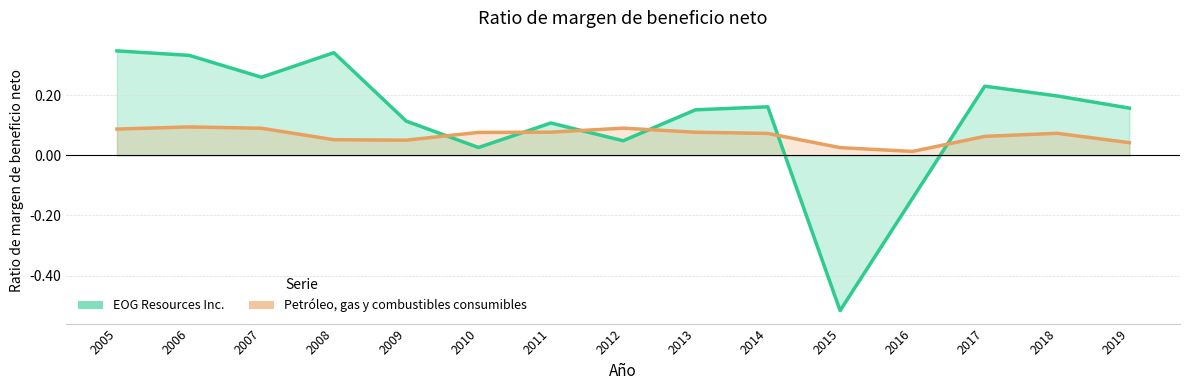

How many values in EOG Resources Inc. are above zero?

13